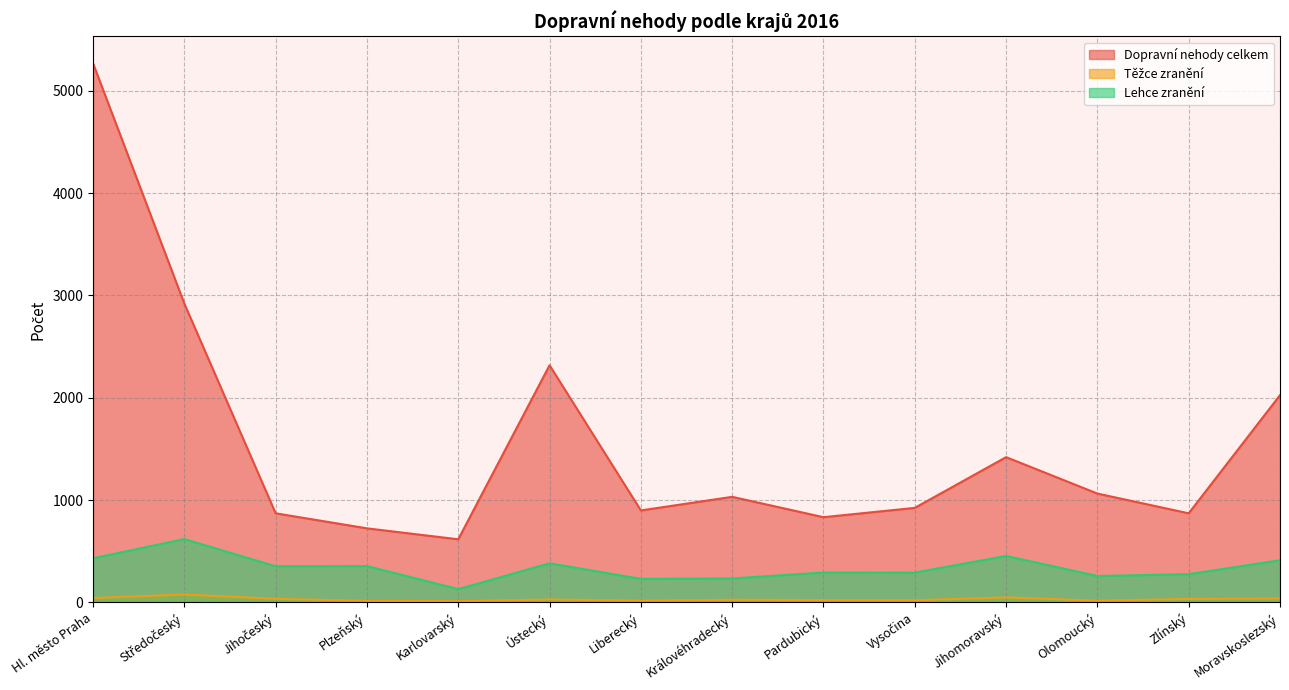

Does the chart display data point markers on the line(s)?

No